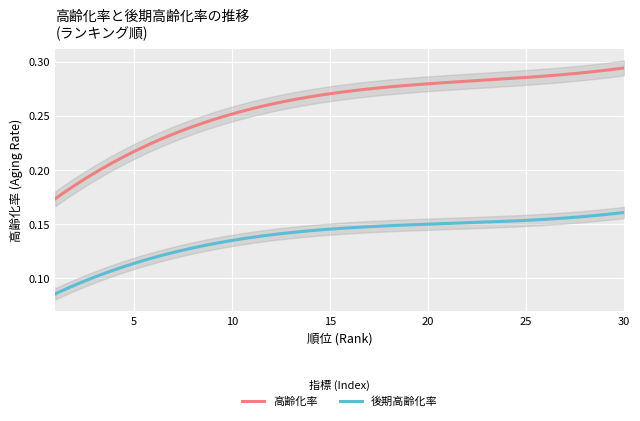

Rank the categories by 後期高齢化率 value from highest to lowest.

30, 29, 28, 27, 26, 25, 24, 23, 22, 21, 20, 19, 18, 17, 16, 15, 14, 13, 12, 11, 10, 9, 8, 7, 6, 5, 4, 3, 2, 1